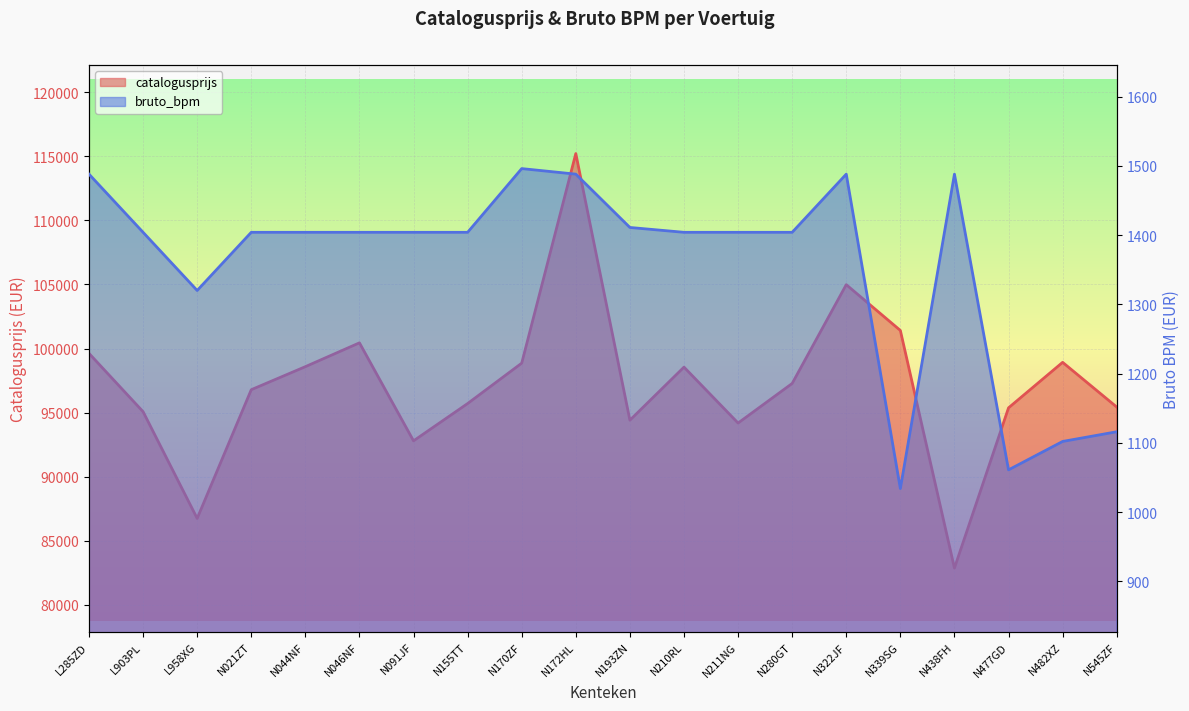

List the series in order of their peak value, lowest first.

bruto_bpm, catalogusprijs